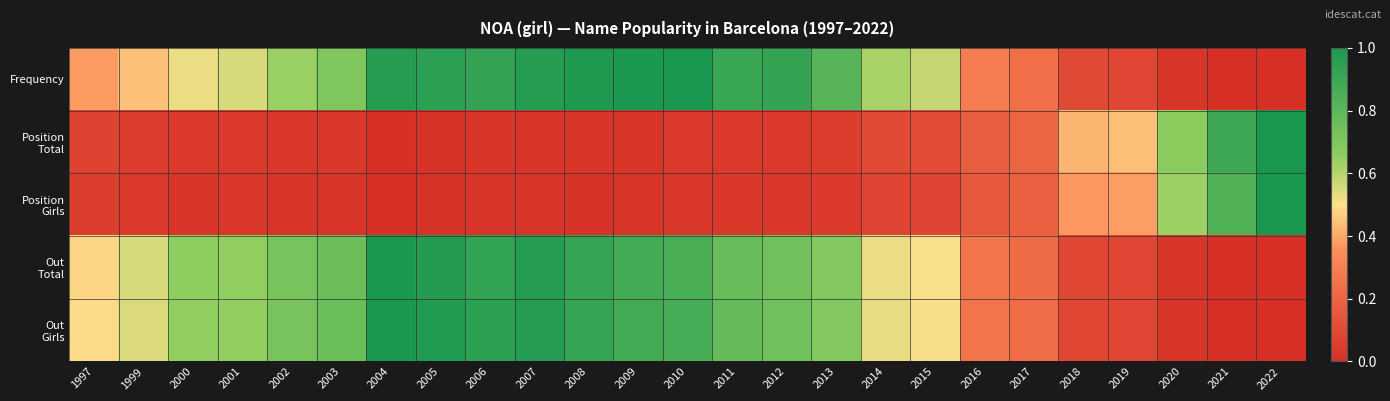

List the series in order of their peak value, highest first.

Frequency, Position Total, Position Girls, Out Total, Out Girls